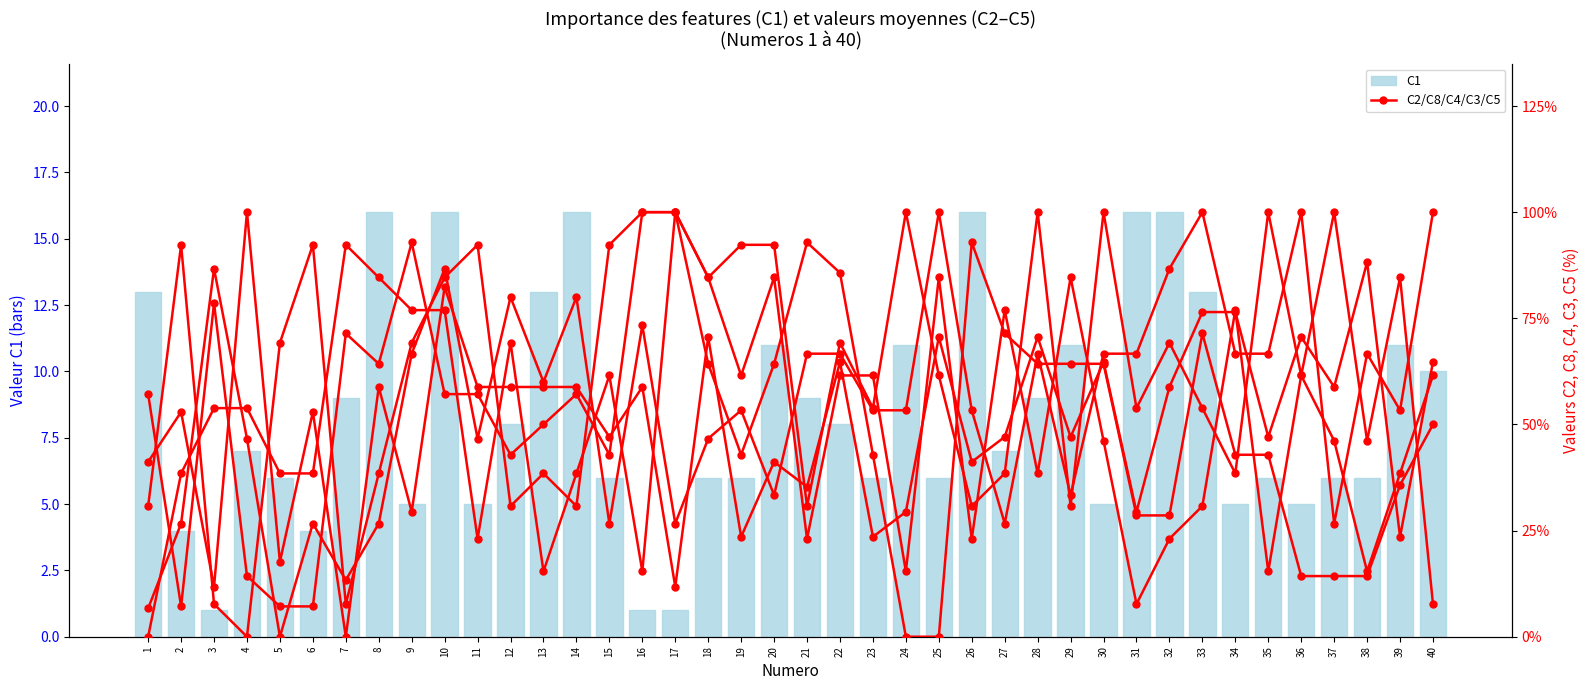

The value of C5 at 5 is 0.4. True or false?

False